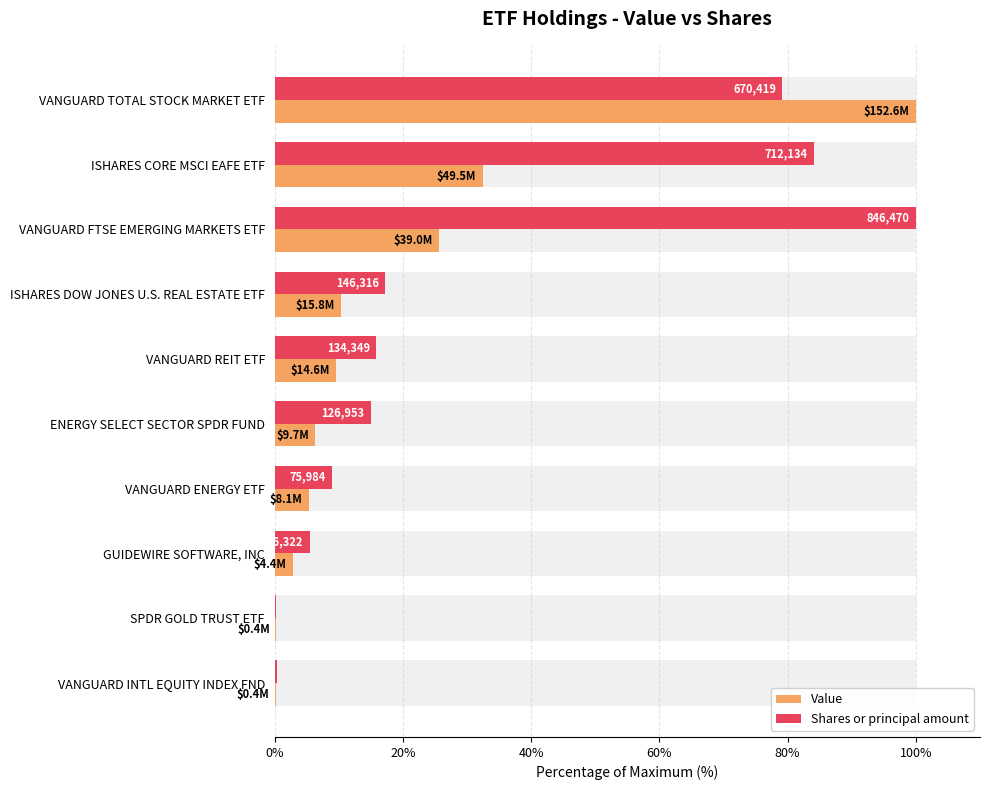

Which series has the largest range (max minus min)?

Value